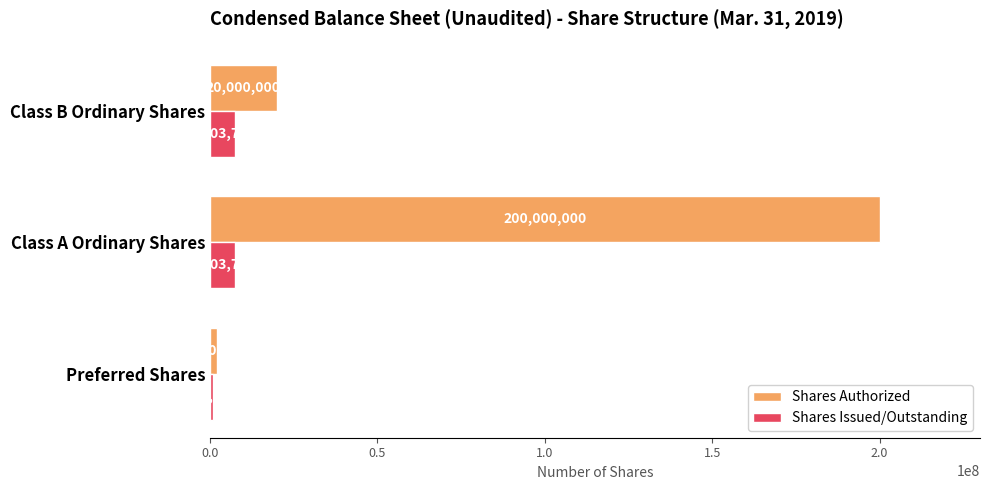

What is the total value across all series at Class A Ordinary Shares?

207503750